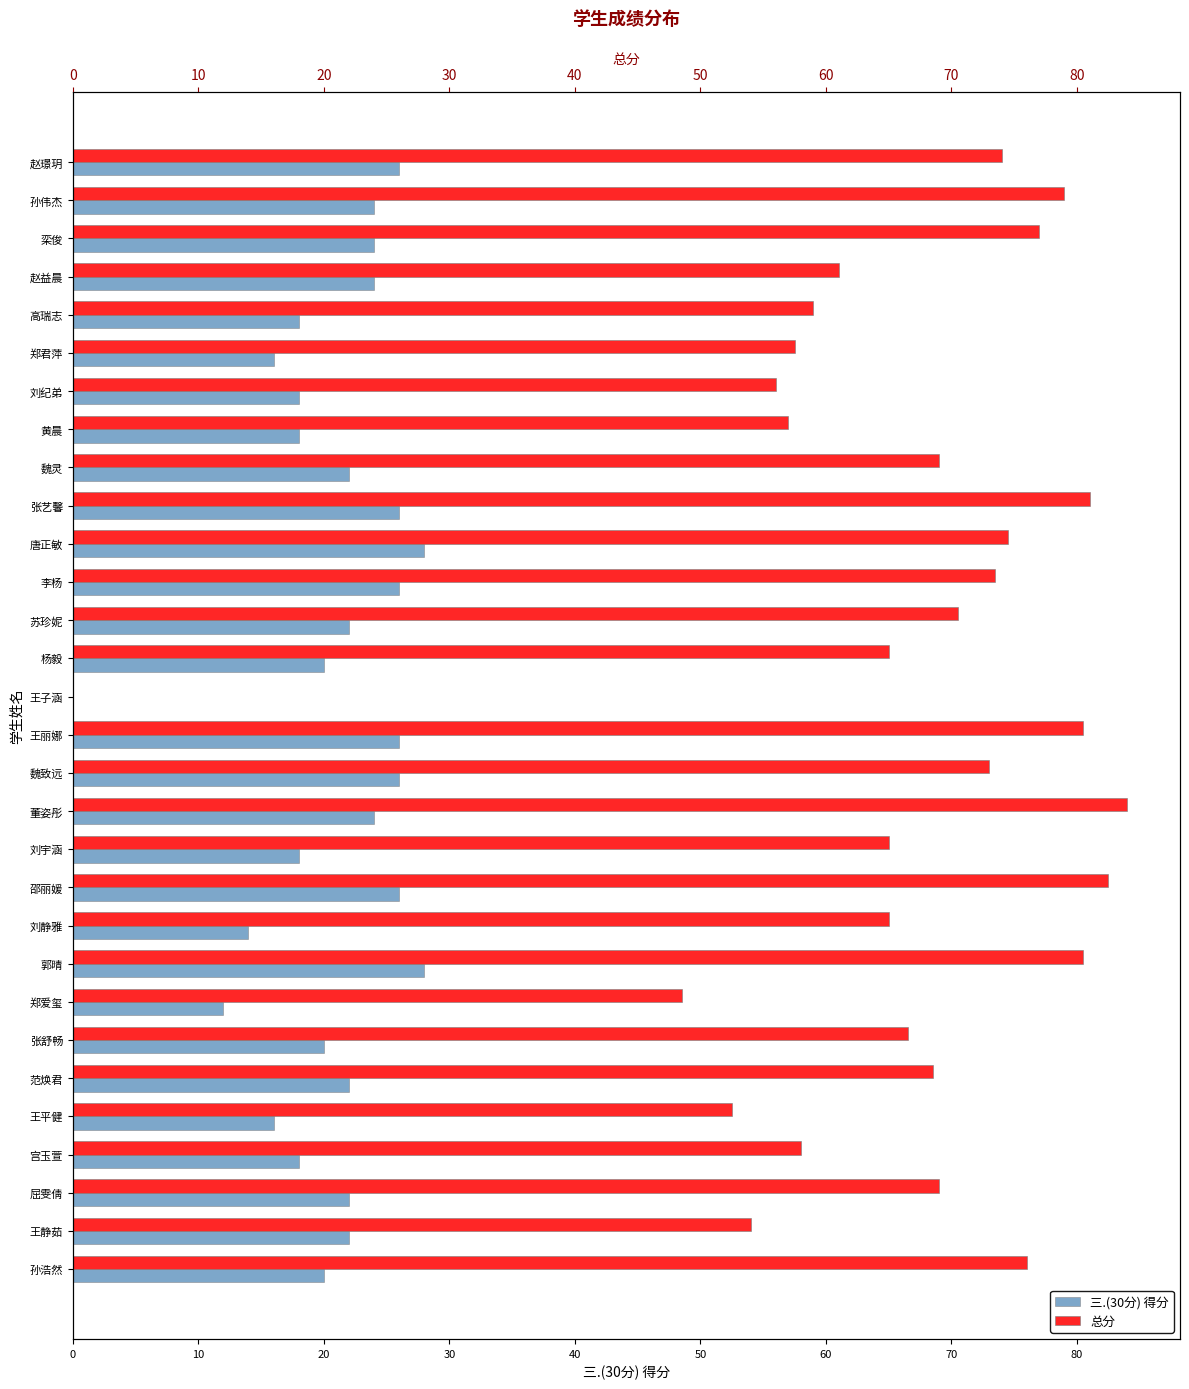

How many values in the 三.(30分) 得分 series are below 22?

13